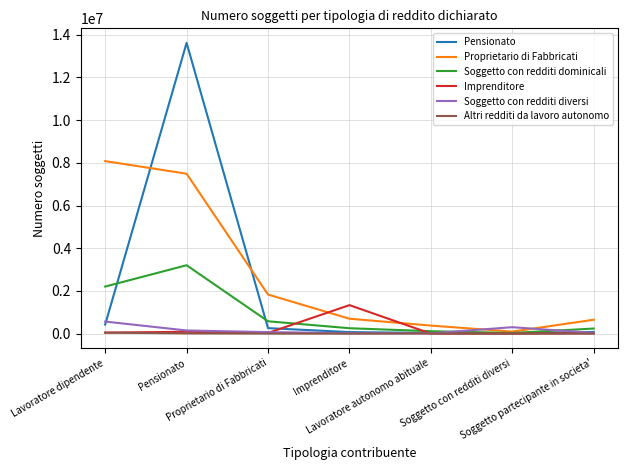

What are all the series names shown in the legend?

Pensionato, Proprietario di Fabbricati, Soggetto con redditi dominicali, Imprenditore, Soggetto con redditi diversi, Altri redditi da lavoro autonomo